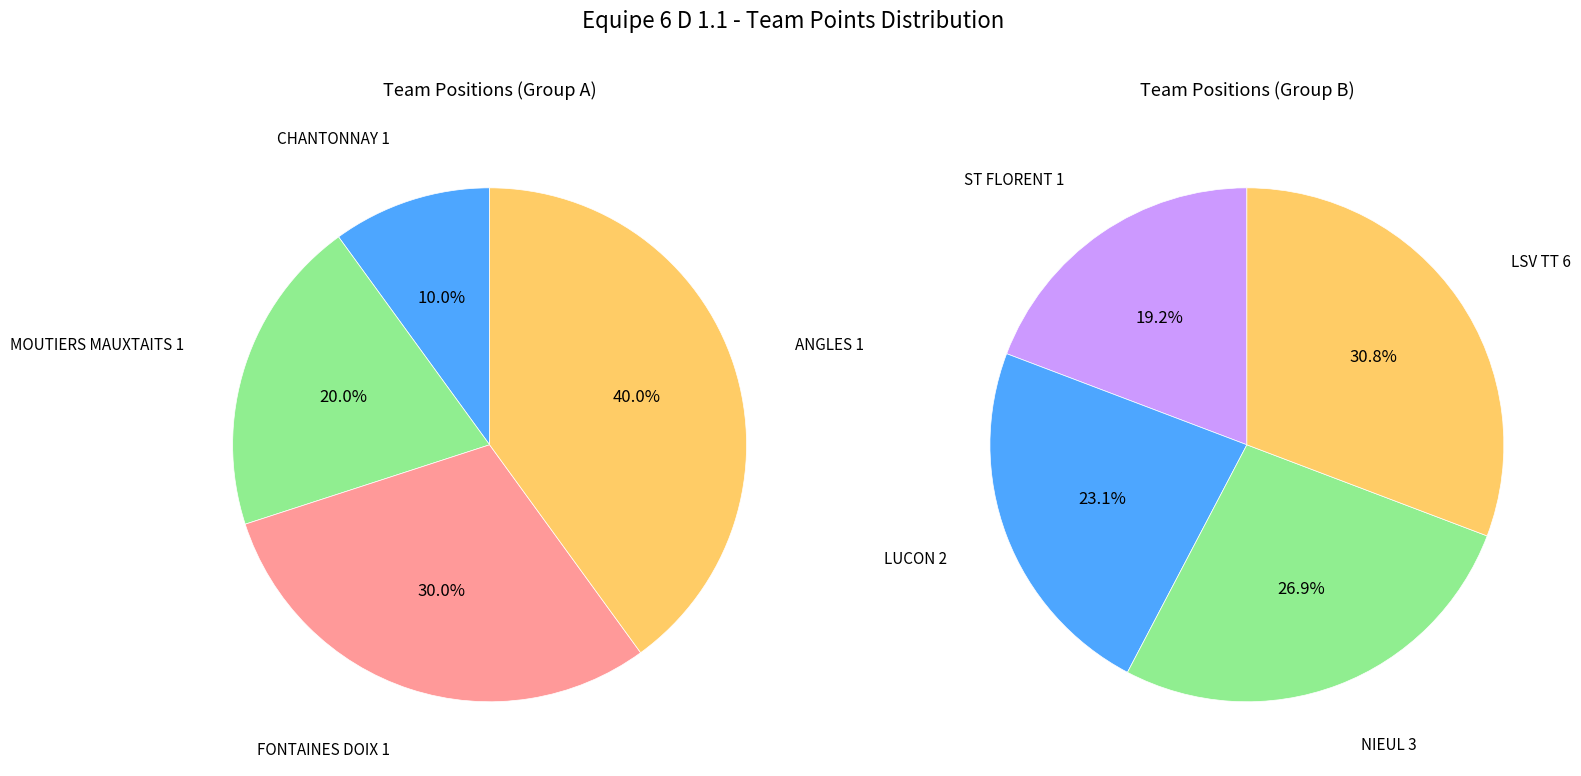

How many segments does this pie chart have?

8